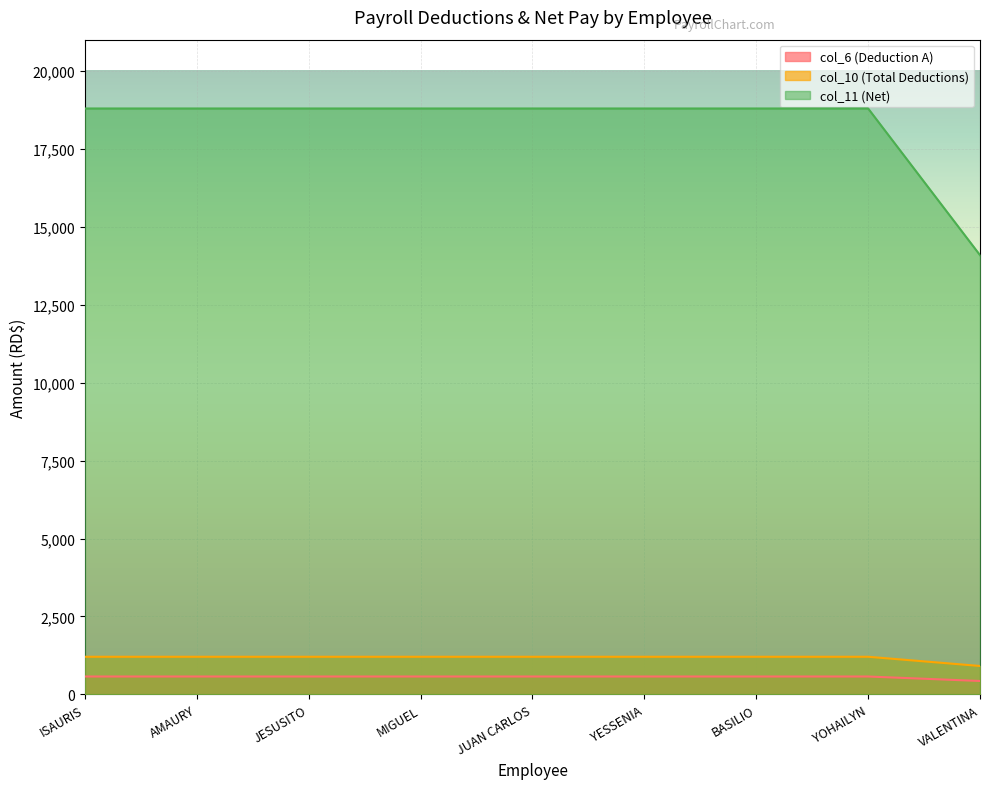

Which series has the largest total across all categories?

col_11 (Net)